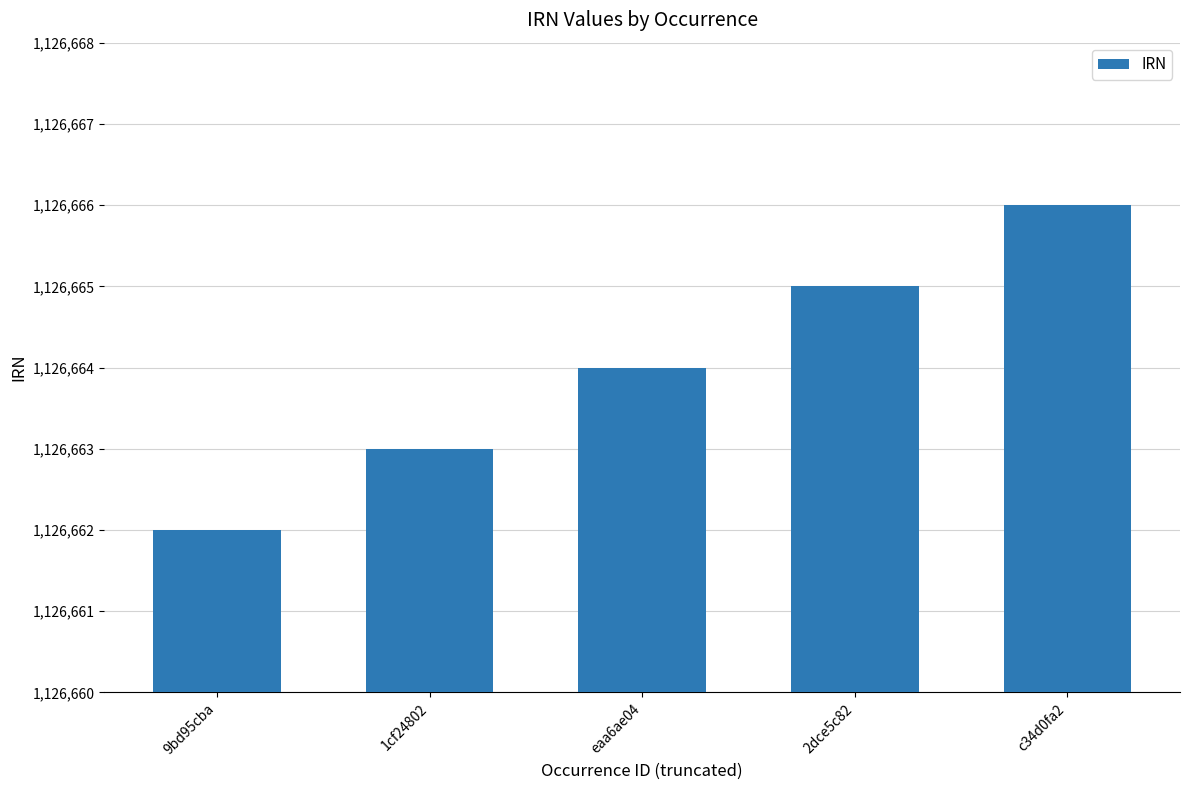

Which has a higher value, 9bd95cba or c34d0fa2?

c34d0fa2